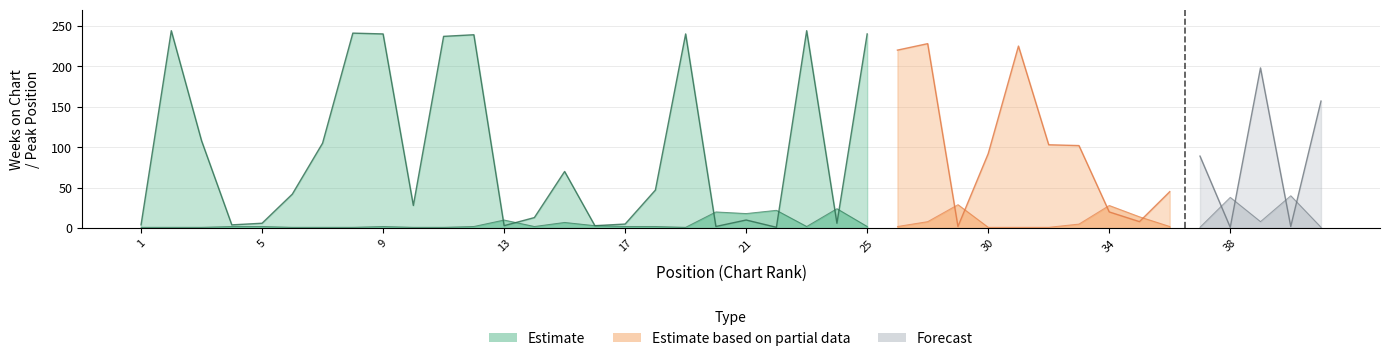

At which label does Weeks on Chart reach its peak?

2